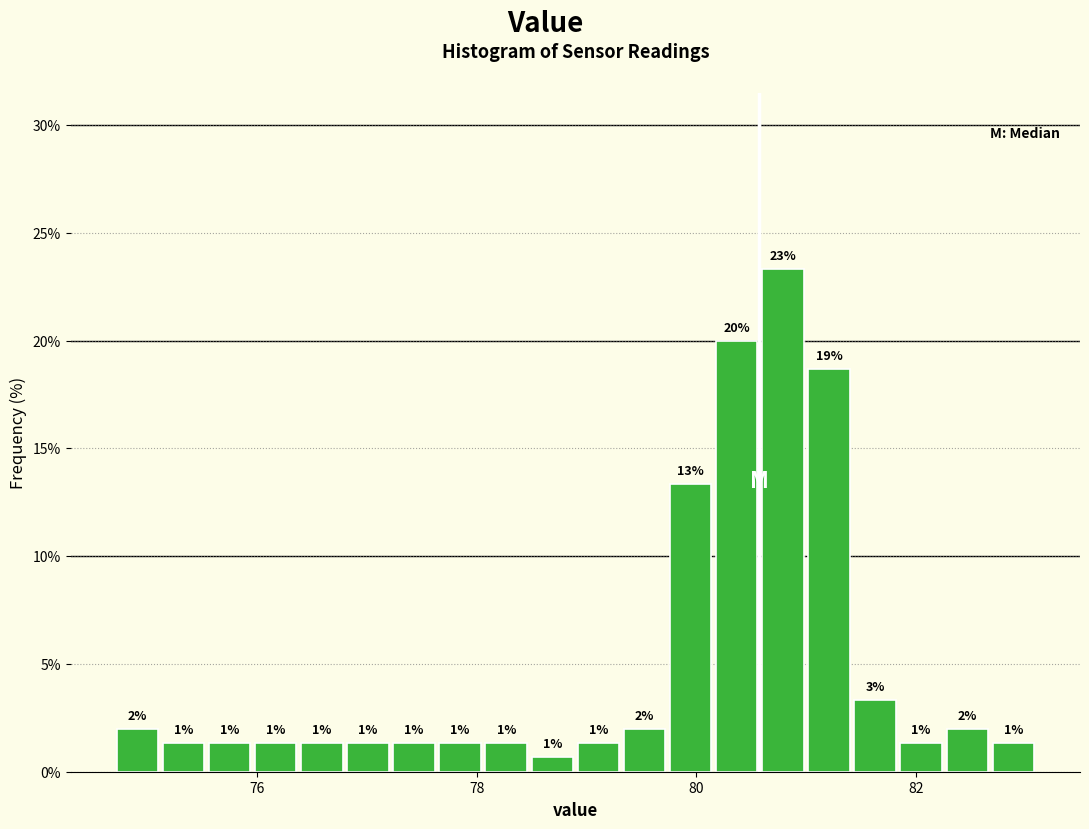

Read against the x-axis, roughly where is the centre of the tallest bar?

80.8